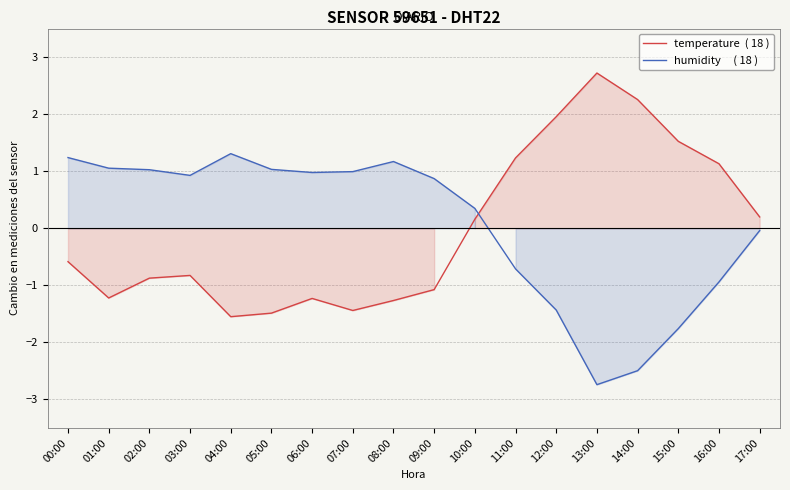

In temperature  ( 18 ), how many points are higher than both neighbors (excluding endpoints)?

3